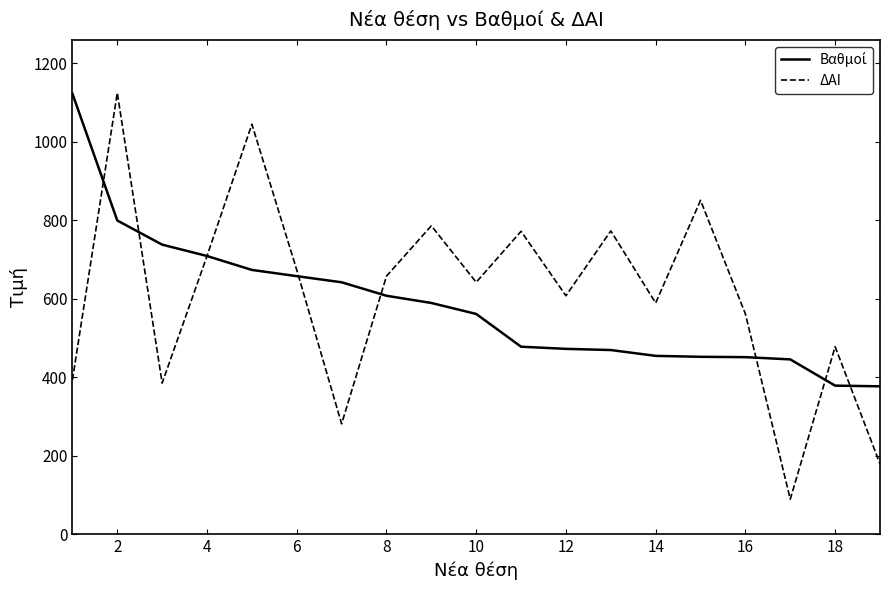

What is the minimum value shown in the chart?

89.0